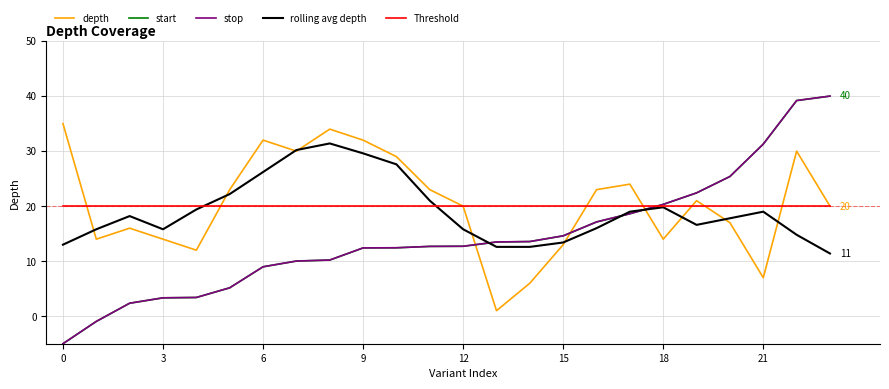

Which series ends up on top after the final intersection of depth and stop?

stop